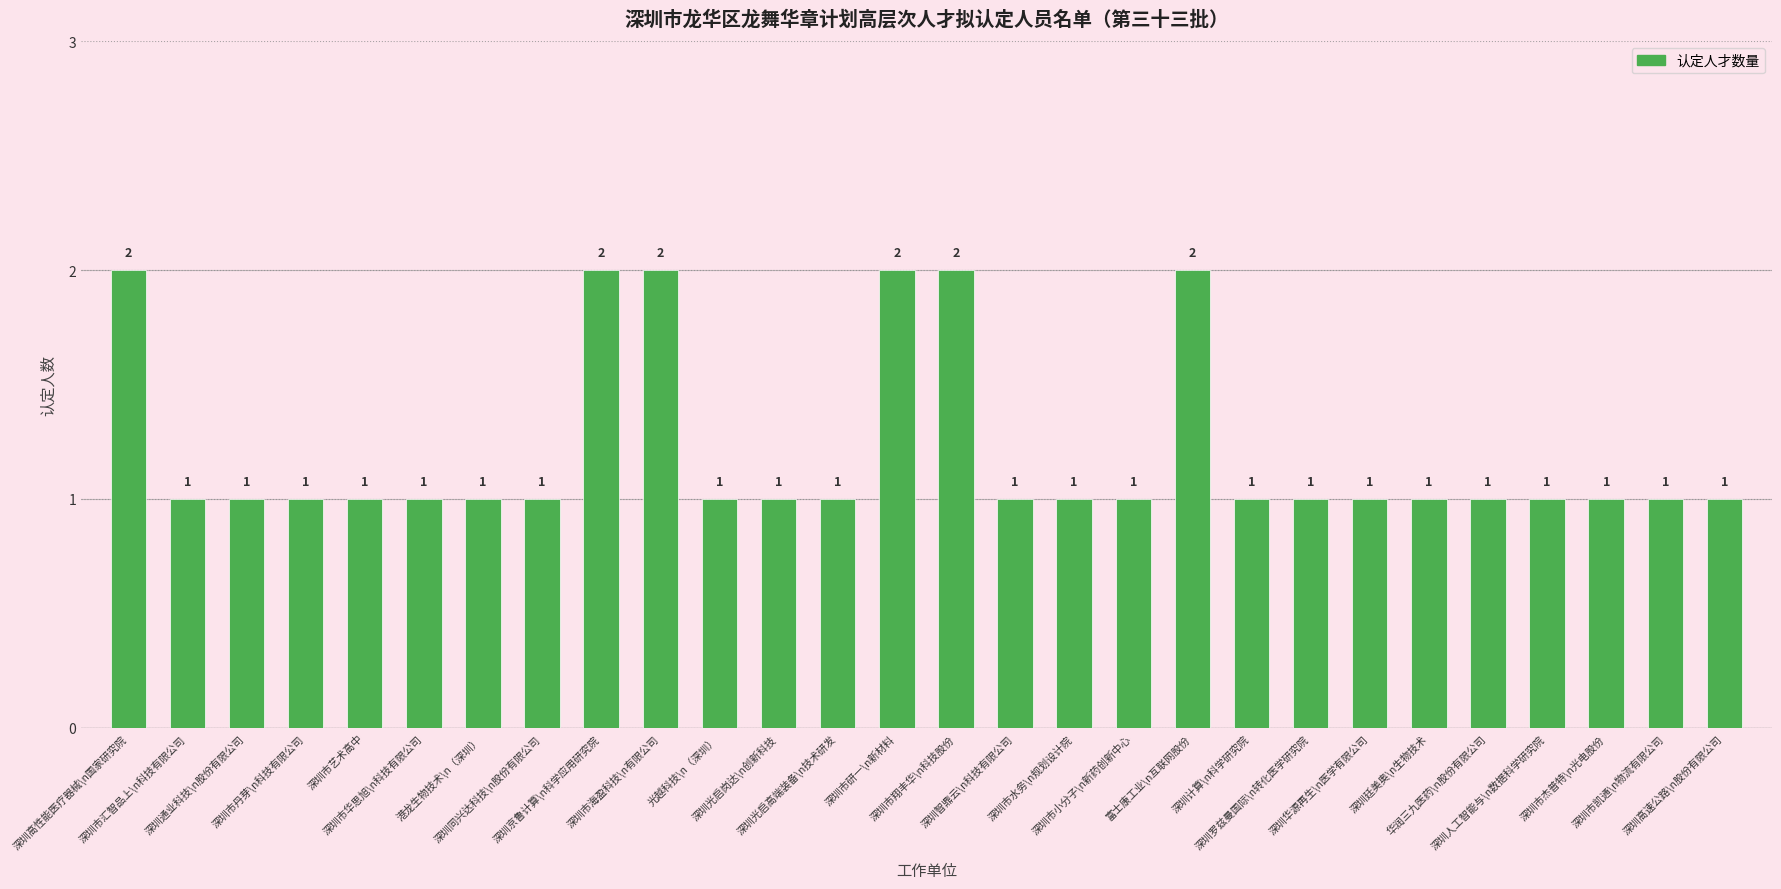

What is the ratio of the value at 深圳市研一\n新材料 to the value at 深圳市海盈科技\n有限公司?

1.0